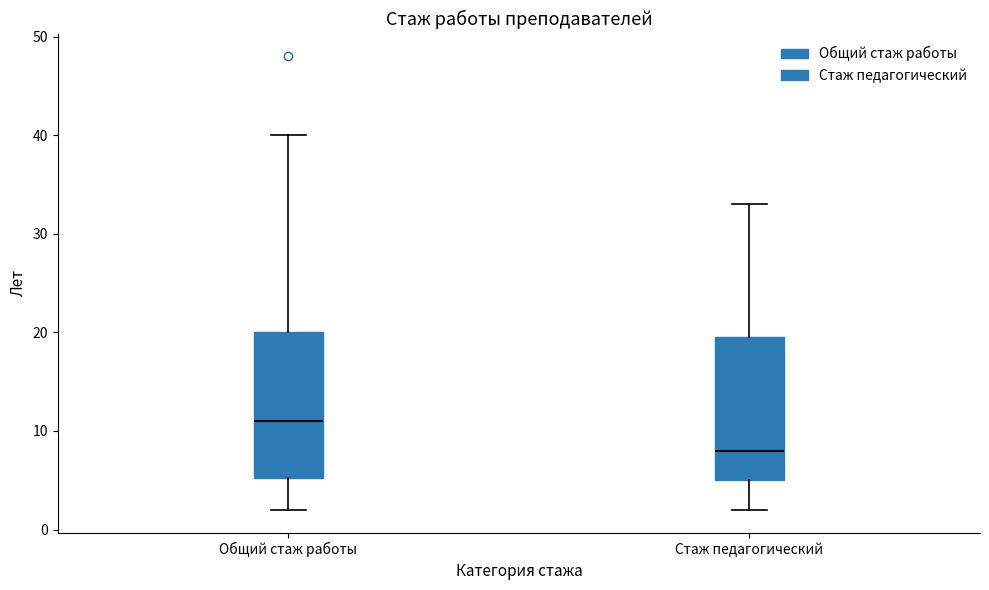

Which box's median line is the highest?

Общий стаж работы